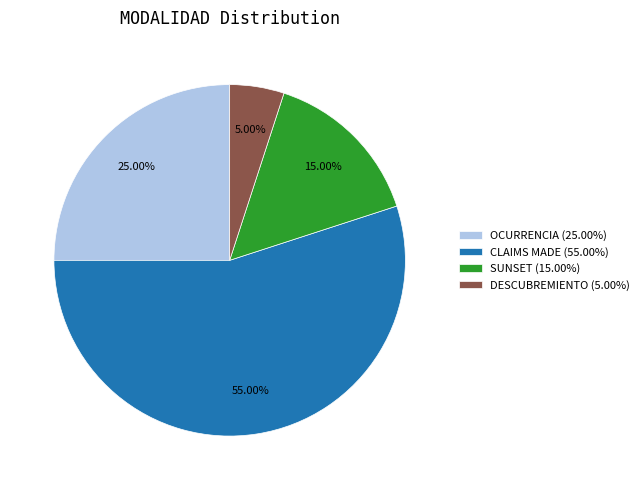

Which slice is the smallest?

DESCUBREMIENTO